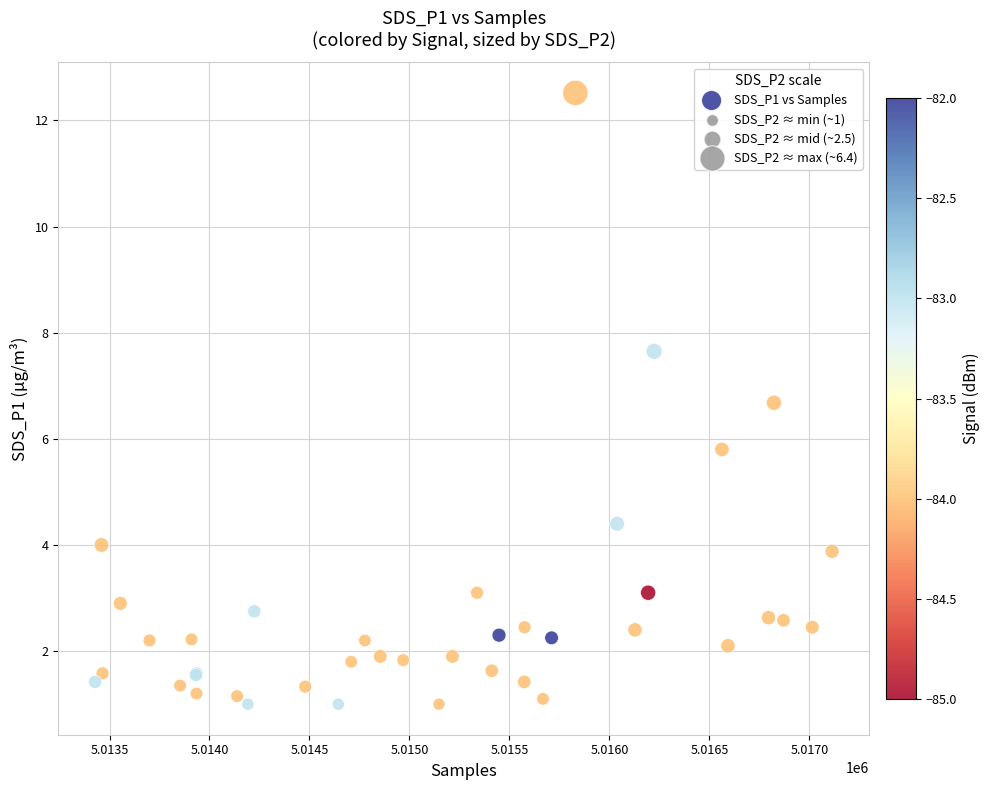

What Y value in the scatter plot is closest to 6?

5.8